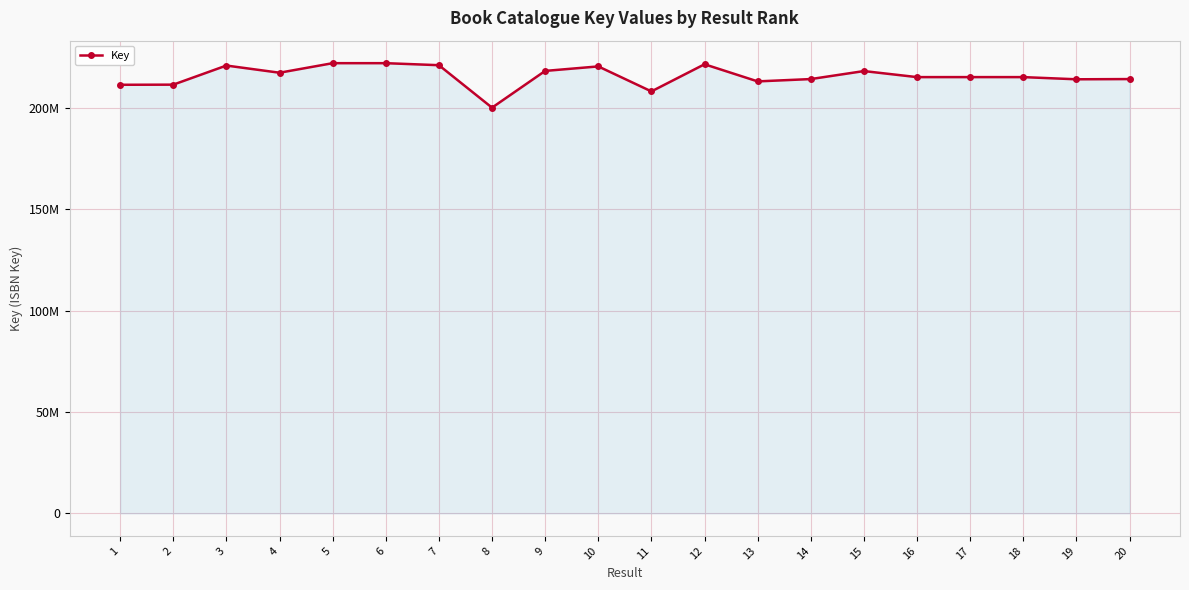

The value at 16 is 215187733. True or false?

True